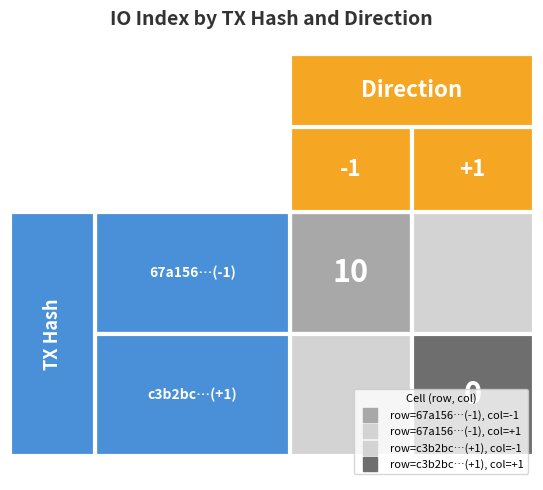

Rank the series by their average value, from lowest to highest.

c3b2bcb2c581ac783ec4c7ab6b8cc2be7e28a29, 67a15668152b10d7a788fc99bf0ba0a659ab45d